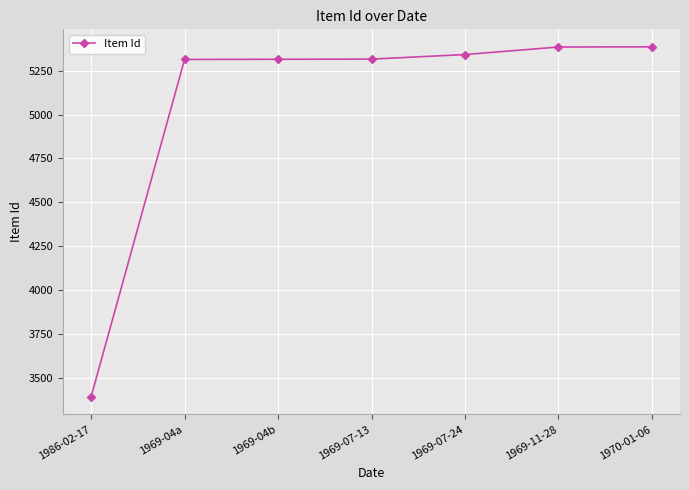

What is the change in value from 1969-04b to 1969-11-28?

+70